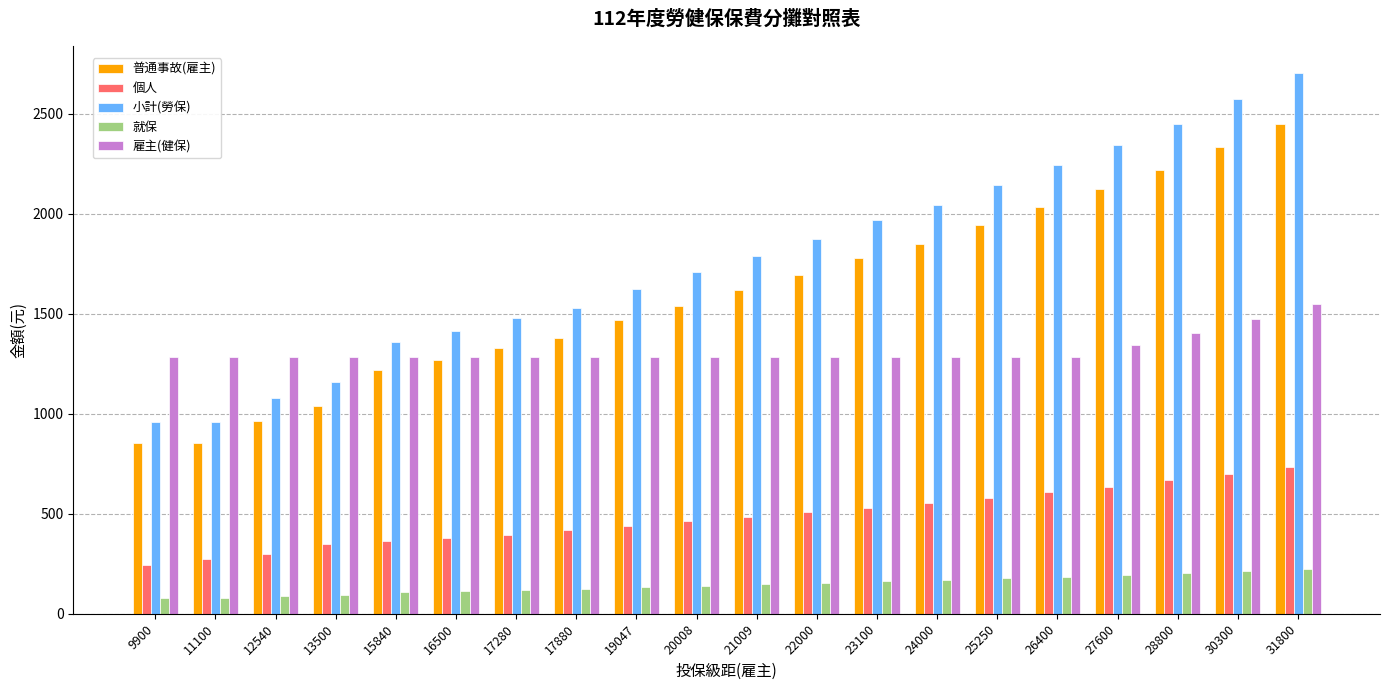

Is it true that 就保 equals 362 at 30300?

False